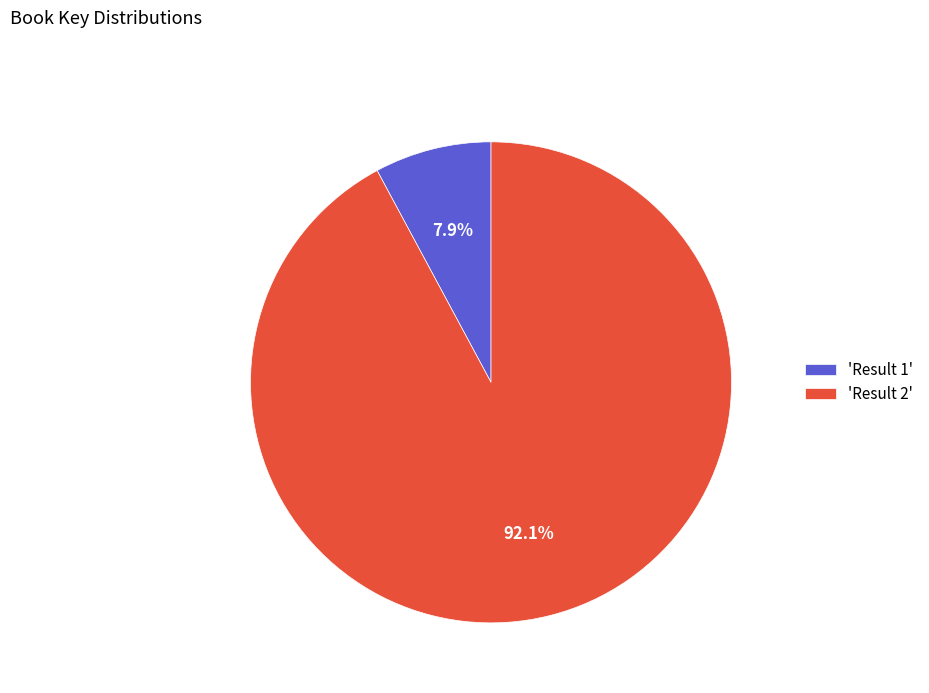

Between 'Result 2' and 'Result 1', which is larger?

'Result 2'